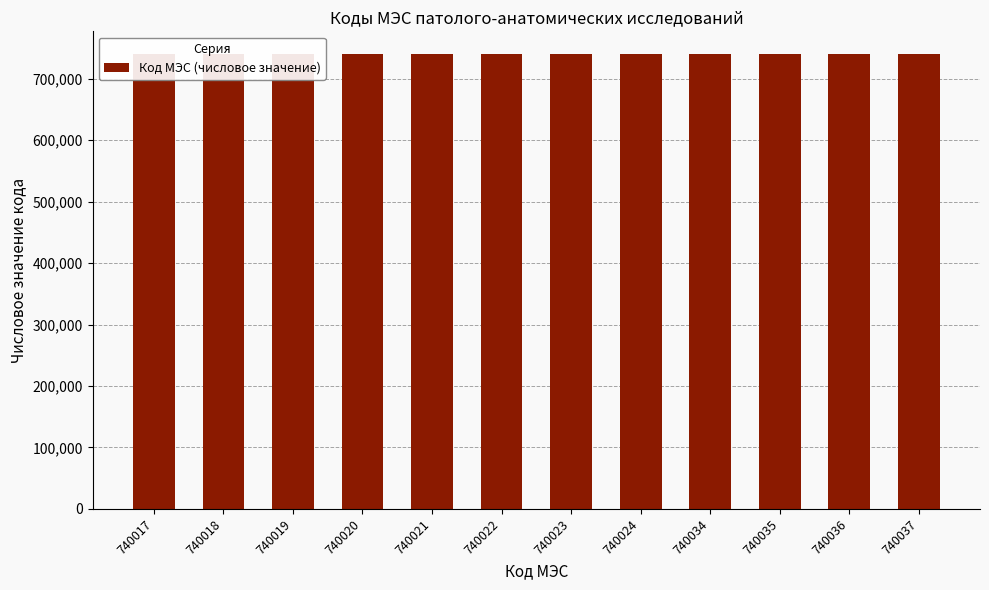

Rank the categories by value from highest to lowest.

740037, 740036, 740035, 740034, 740024, 740023, 740022, 740021, 740020, 740019, 740018, 740017